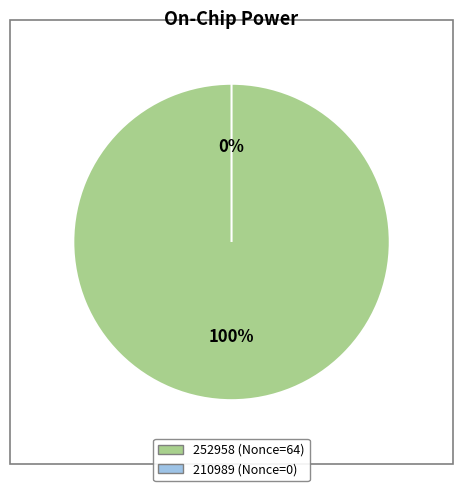

How many slices are in this pie chart?

2